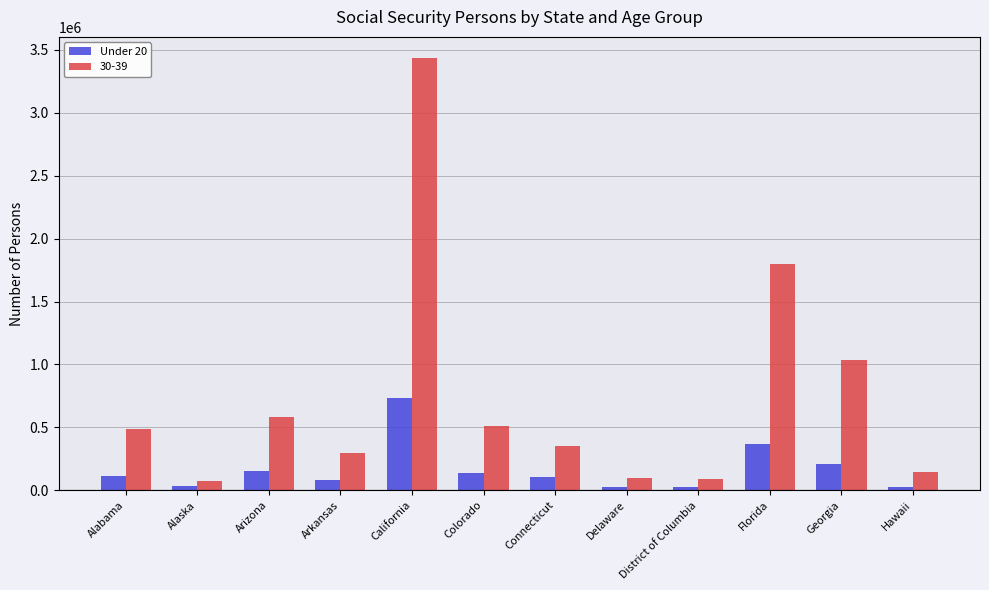

Which category has the highest value across all series?

California